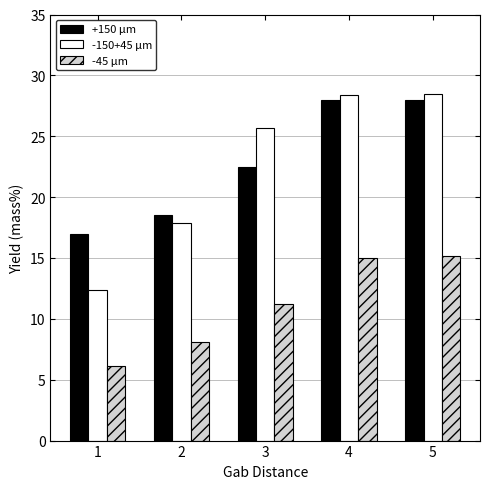

What is the total value across all series at 3?

59.4